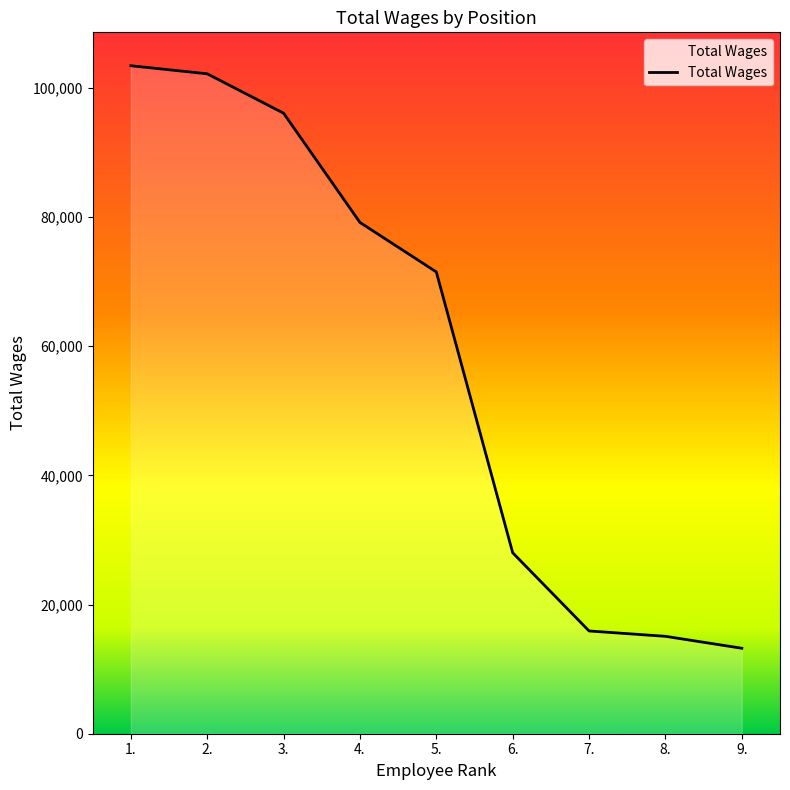

What is the minimum value shown in the chart?

13236